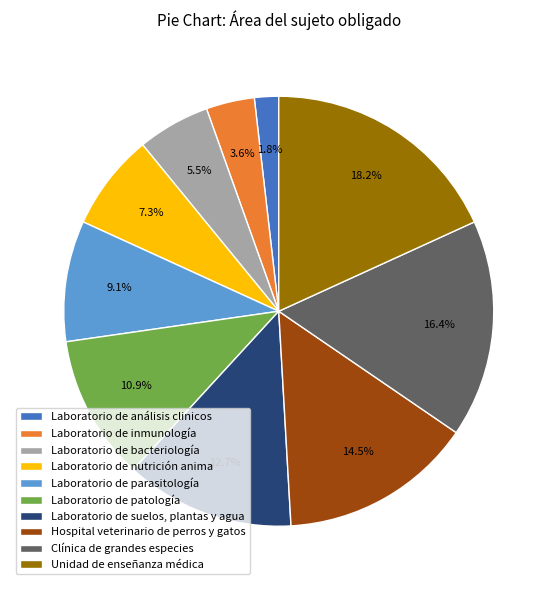

Is it true that Laboratorio de bacteriología is 11% of the pie?

False